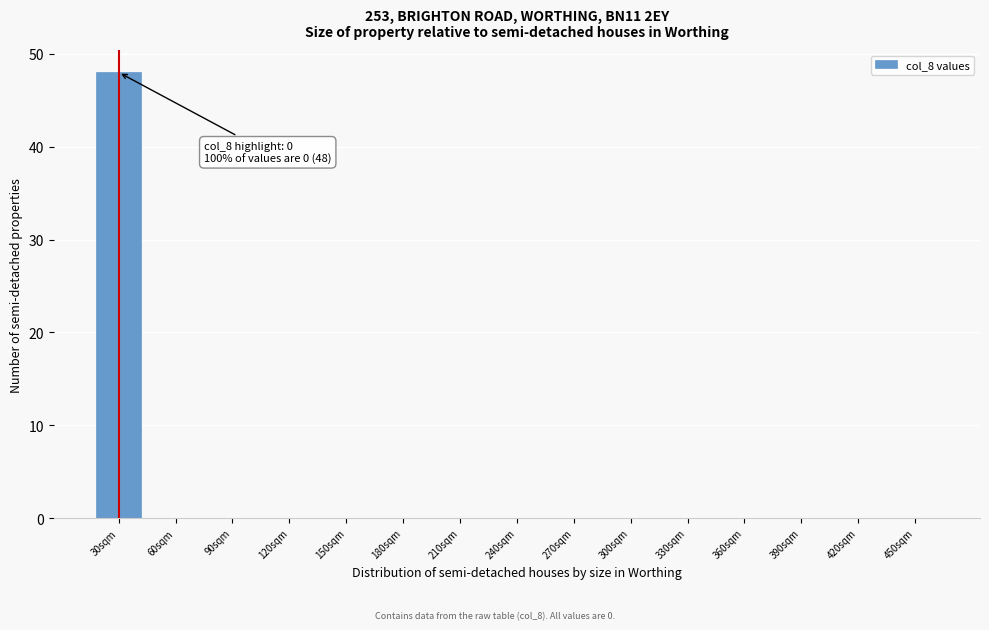

Reading left to right, what are all the values shown in this chart?

30sqm=48	60sqm=0	90sqm=0	120sqm=0	150sqm=0	180sqm=0	210sqm=0	240sqm=0	270sqm=0	300sqm=0	330sqm=0	360sqm=0	390sqm=0	420sqm=0	450sqm=0